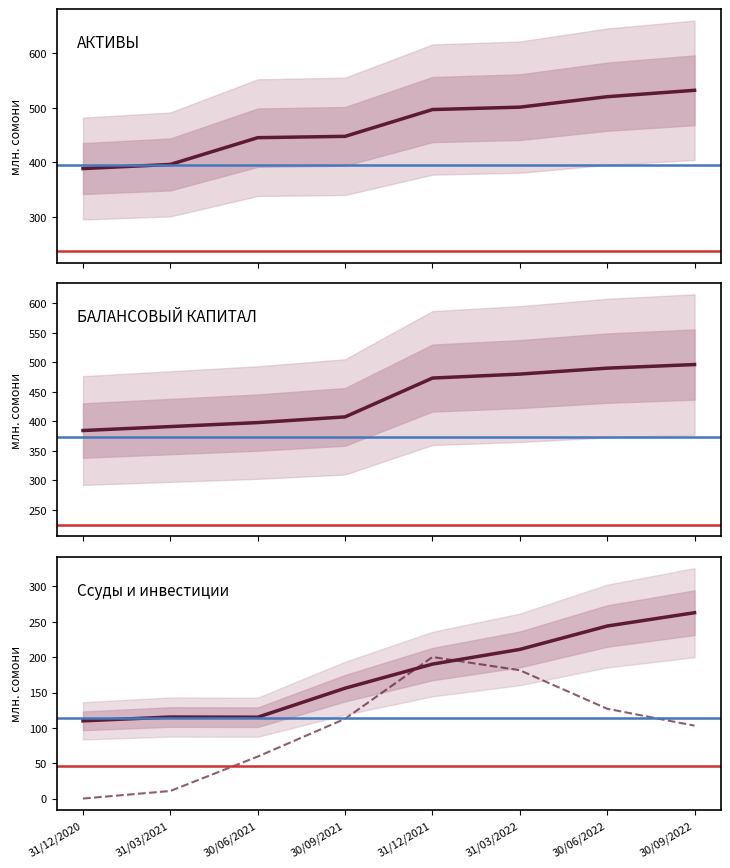

What is the label of the 7th point from the left?

30/06/2022